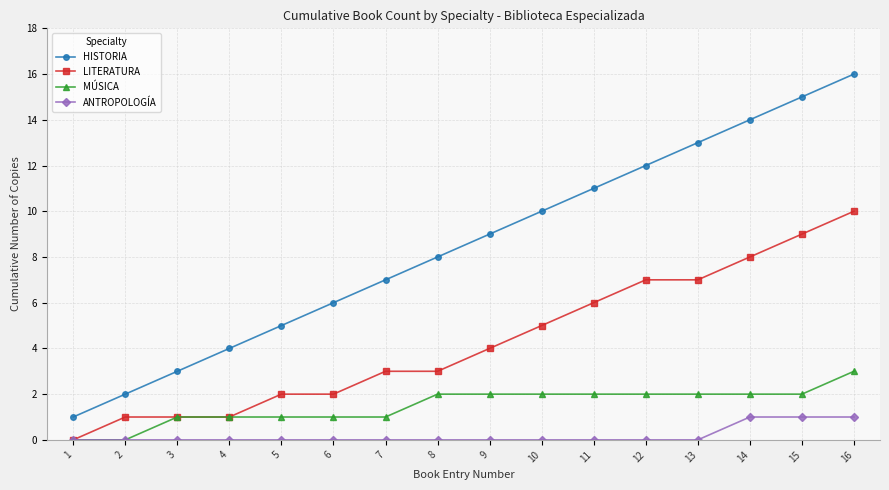

What are all the series names shown in the legend?

HISTORIA, LITERATURA, MÚSICA, ANTROPOLOGÍA